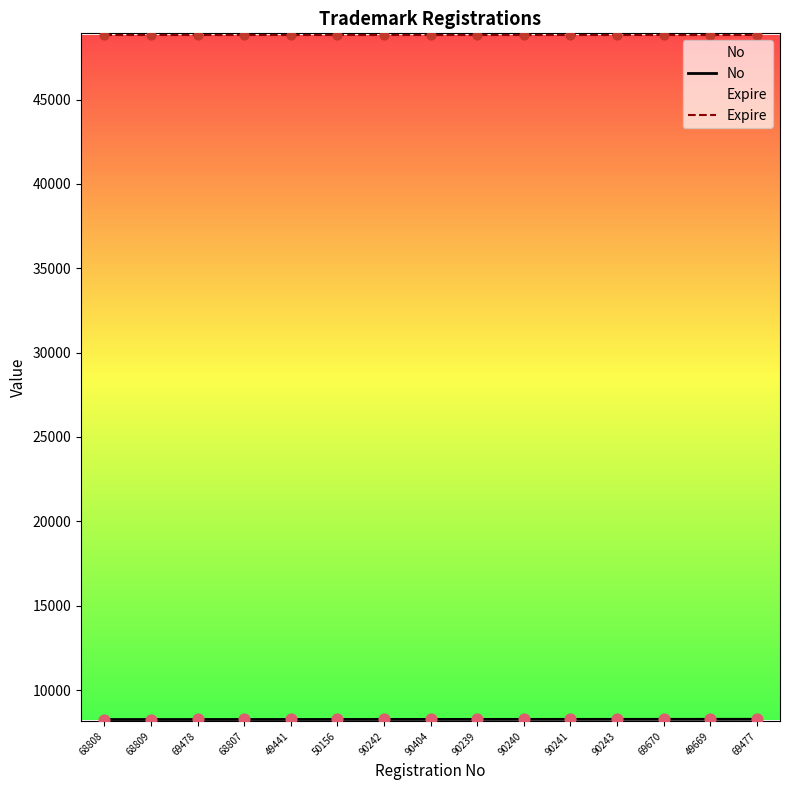

Which series has the widest spread of Y values?

No